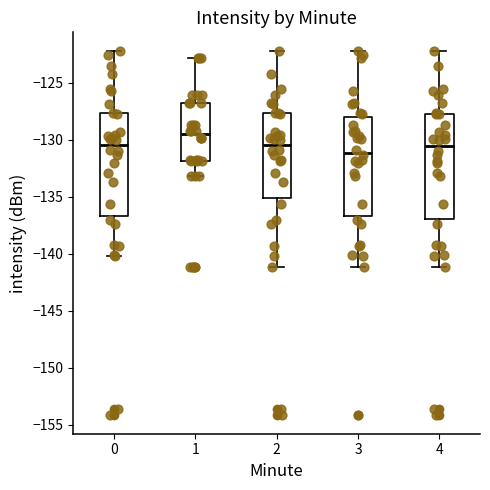

Reading left to right, read every box against the y-axis: the position of its median line, the range the box covers, and the ends of its whiskers. The values are not printed on the chart, so give them approximately, as read against the axis.

0: median -130.5, box -136.5 to -127.5, whiskers -140.0 to -122.0
1: median -129.5, box -132.0 to -127.0, whiskers -133.0 to -123.0
2: median -130.5, box -135.0 to -127.5, whiskers -141.0 to -122.0
3: median -131.0, box -136.5 to -128.0, whiskers -141.0 to -122.0
4: median -130.5, box -137.0 to -128.0, whiskers -141.0 to -122.0